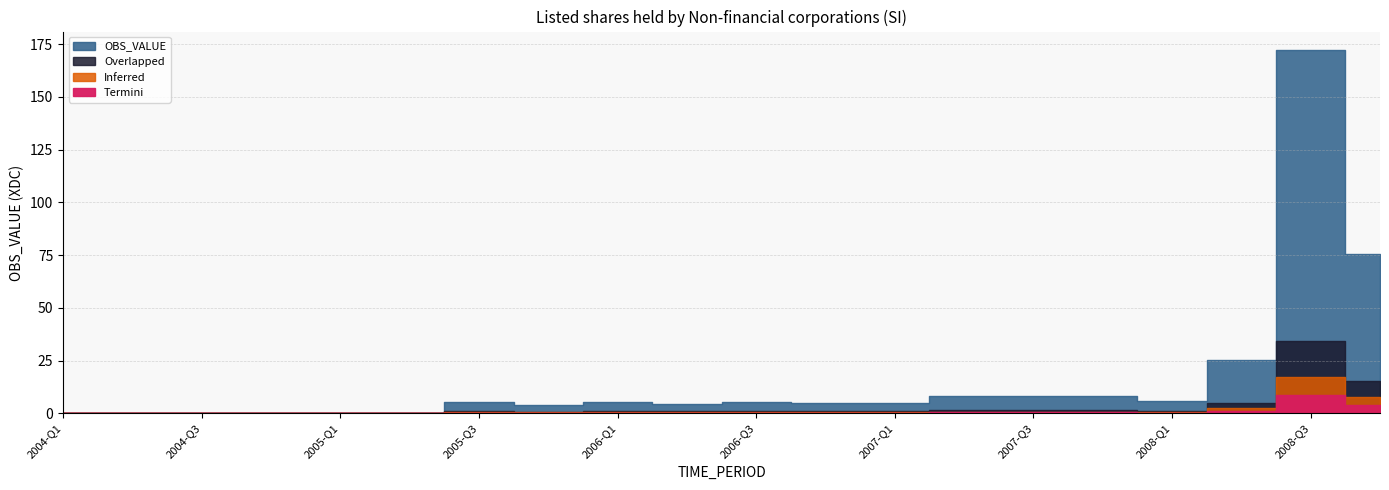

What are all the series names shown in the legend?

OBS_VALUE, Overlapped, Inferred, Termini